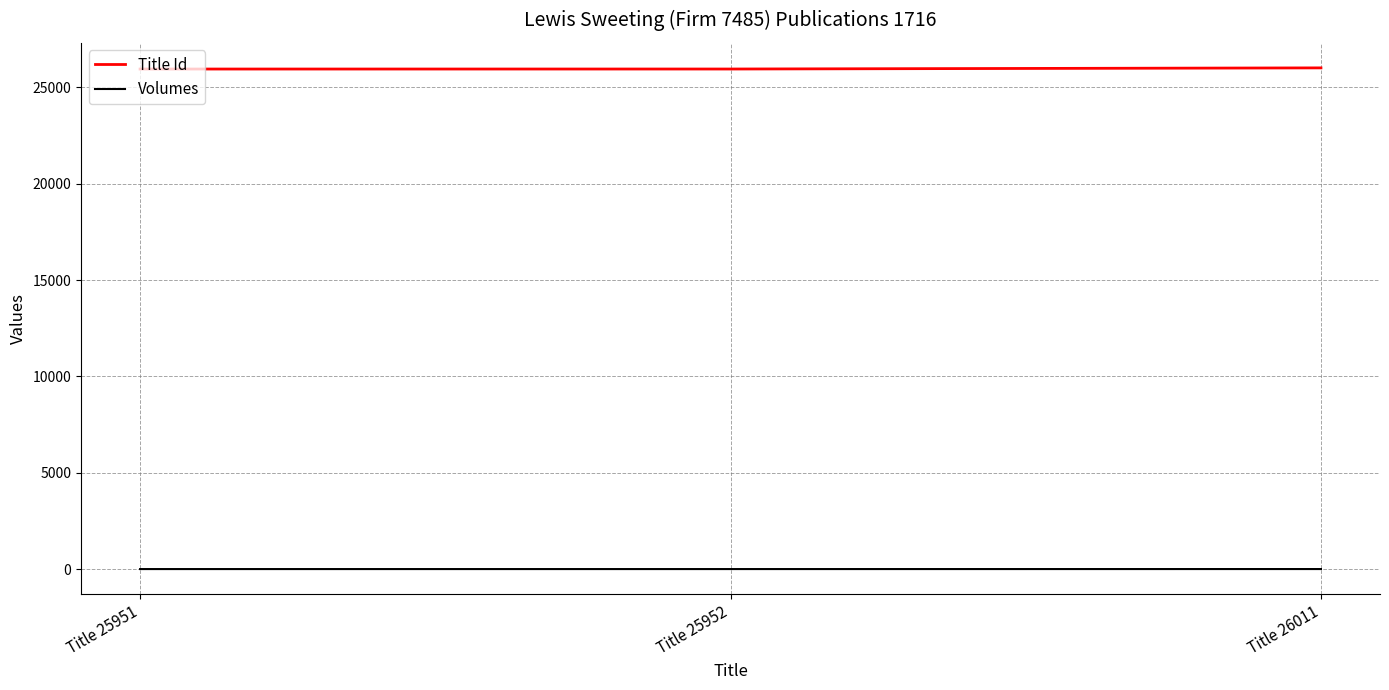

What is the difference between the maximum and second lowest values in the Title Id series?

59